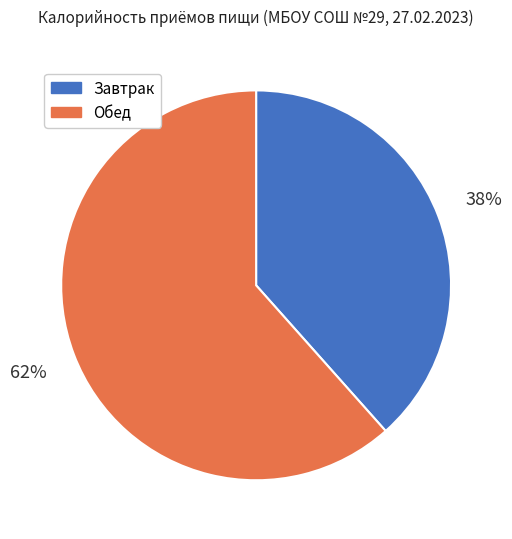

What percentage is the Обед slice, to the nearest percent?

62%